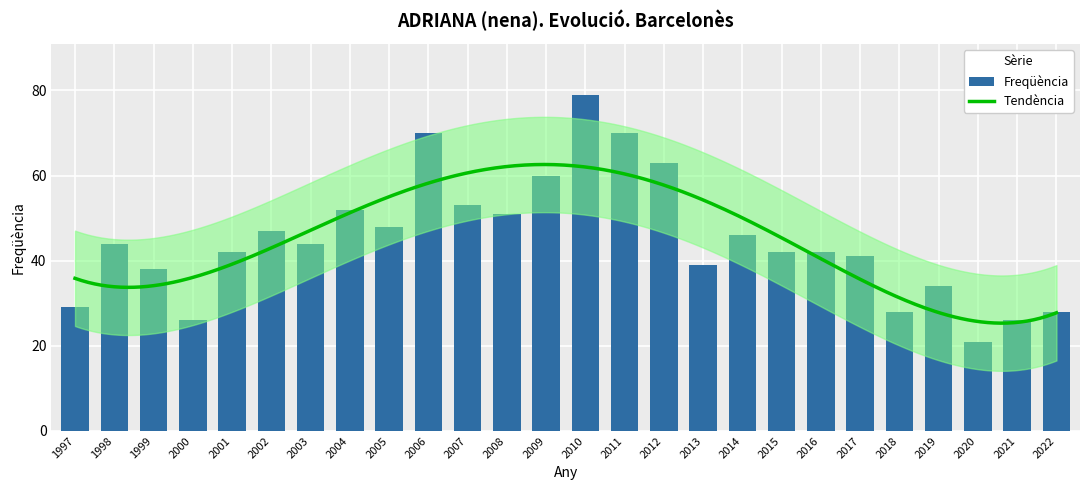

What is the difference between the second highest and second lowest values?

44